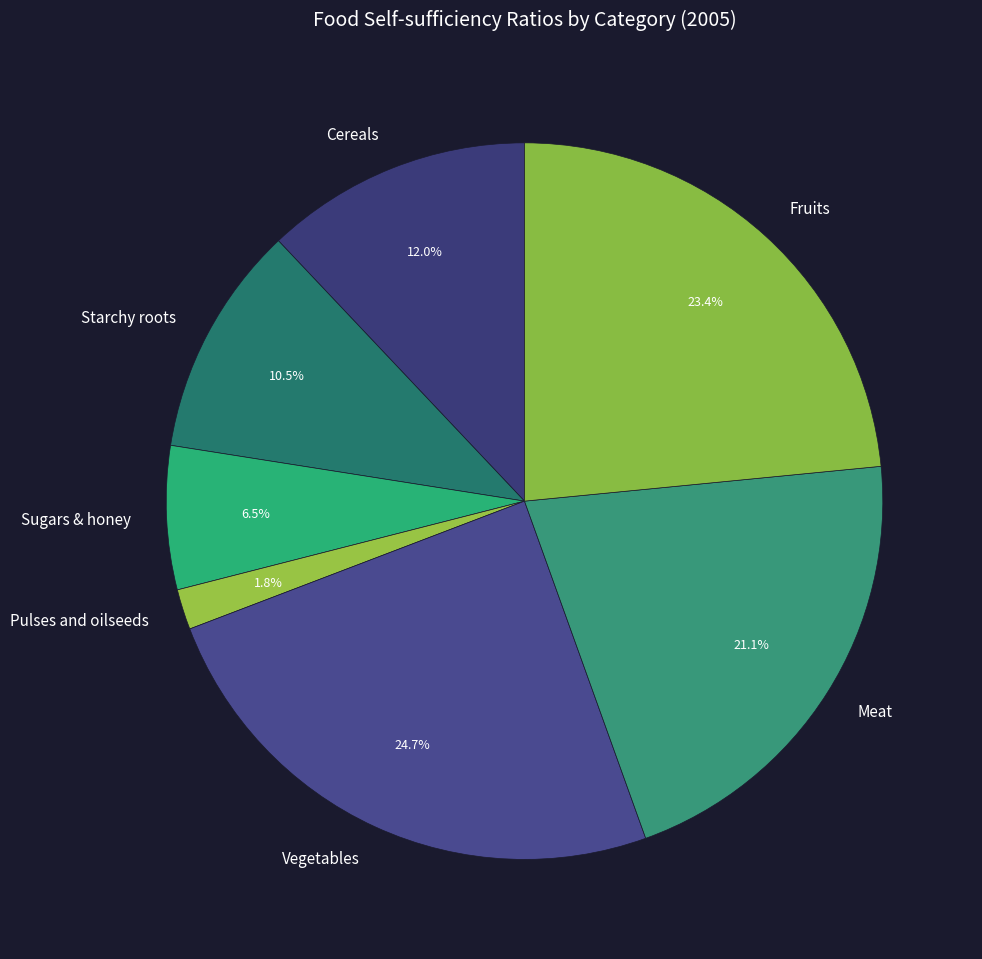

Which category has the smallest portion of the pie?

Pulses and oilseeds